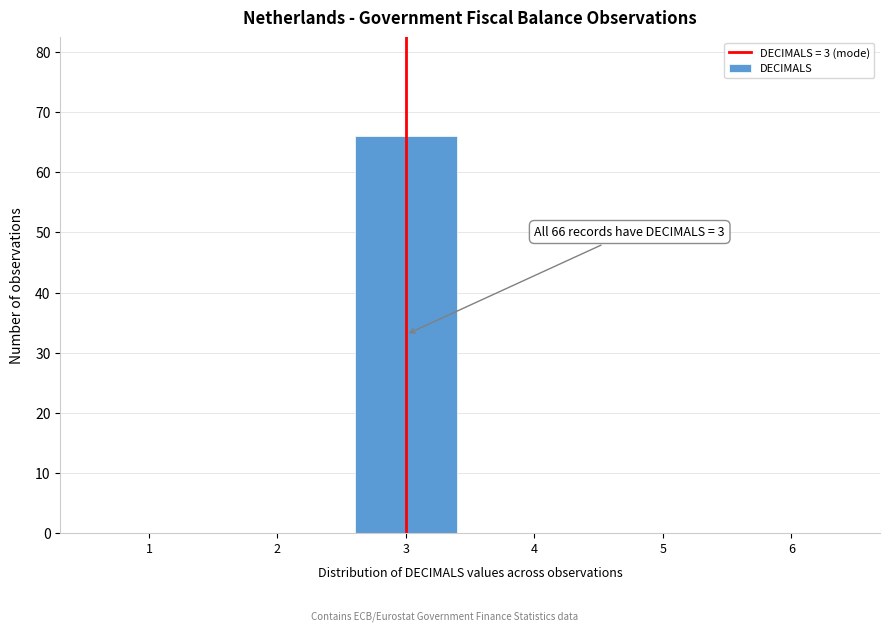

Over which range of the x-axis is the bar tallest?

2.5 to 3.5